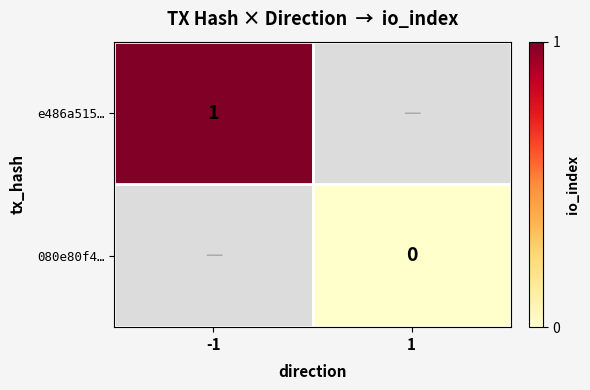

Is it true that e486a515… equals 0 at -1?

False